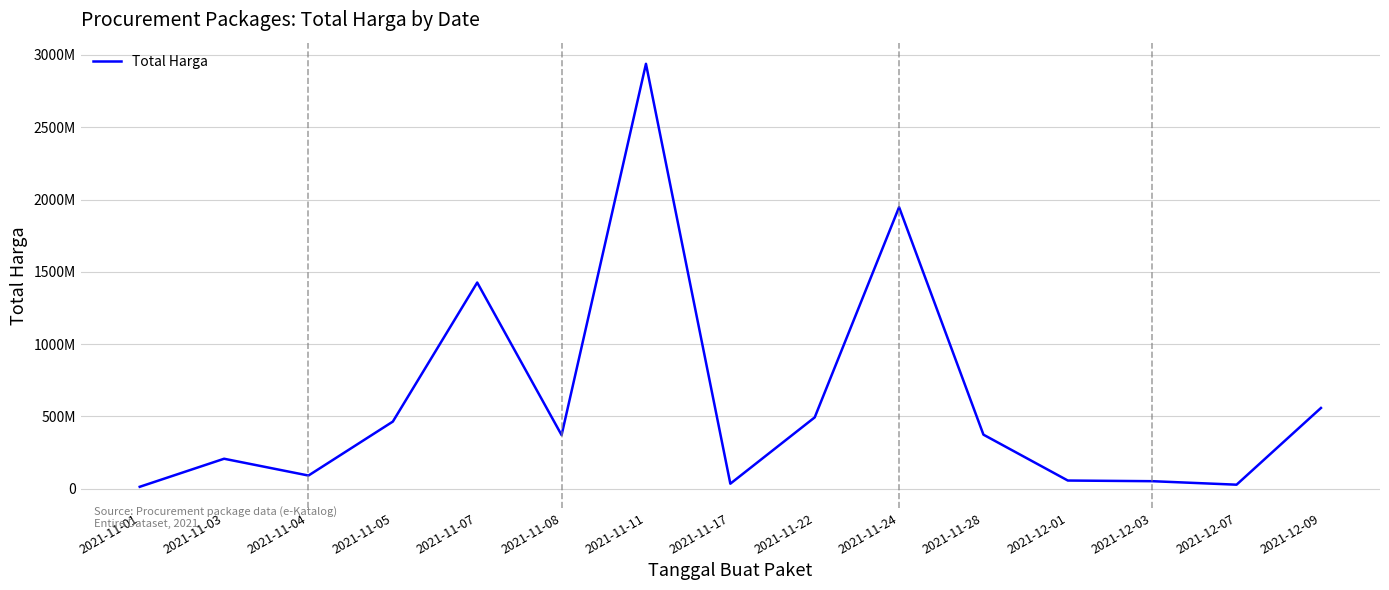

What is the value of the 1st point from the left?

12787500